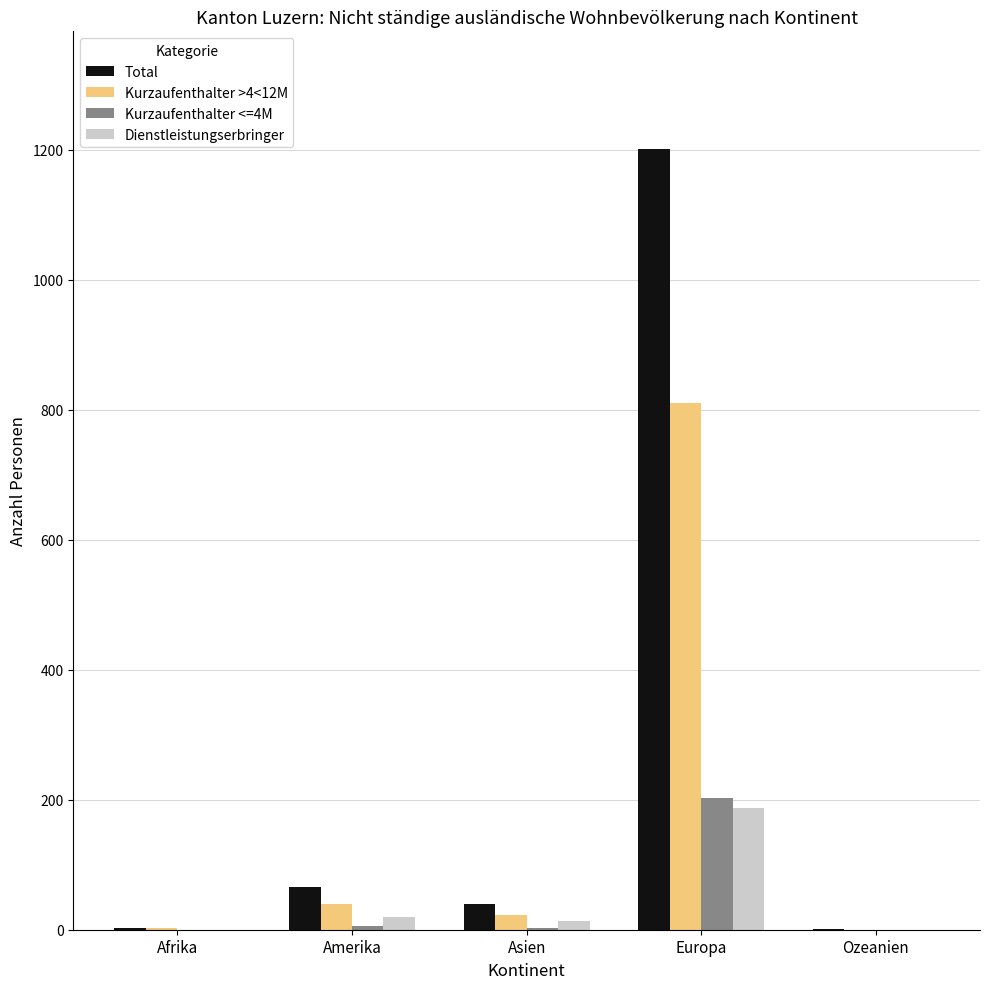

How many series are shown in this chart?

4